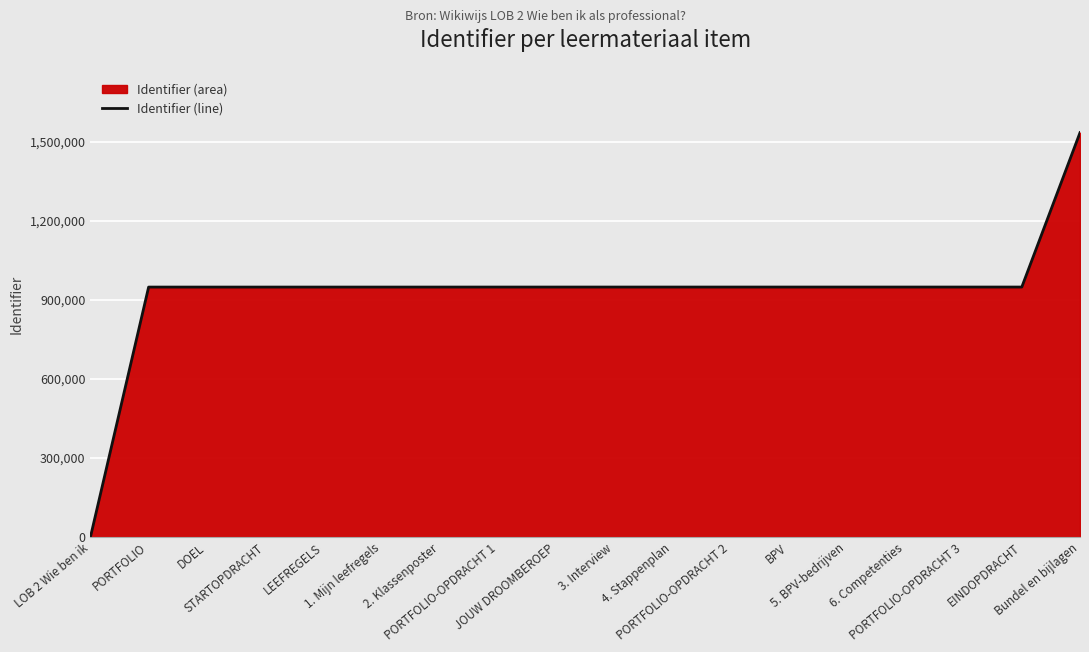

Rank the categories by value from lowest to highest.

LOB 2 Wie ben ik, PORTFOLIO, DOEL, STARTOPDRACHT, LEEFREGELS, 1. Mijn leefregels, 2. Klassenposter, PORTFOLIO-OPDRACHT 1, JOUW DROOMBEROEP, 3. Interview, 4. Stappenplan, PORTFOLIO-OPDRACHT 2, BPV, 5. BPV-bedrijven, 6. Competenties, PORTFOLIO-OPDRACHT 3, EINDOPDRACHT, Bundel en bijlagen